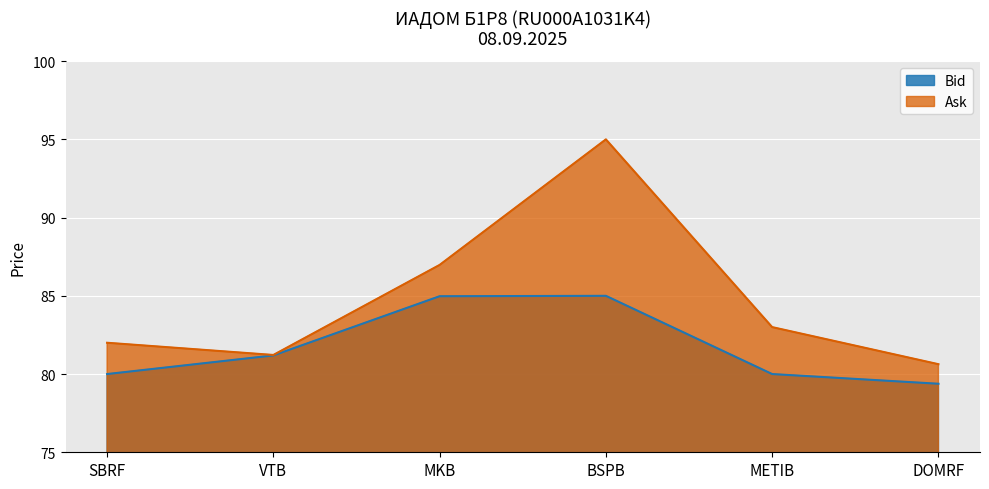

List the series in order of their overall mean, highest first.

Ask, Bid